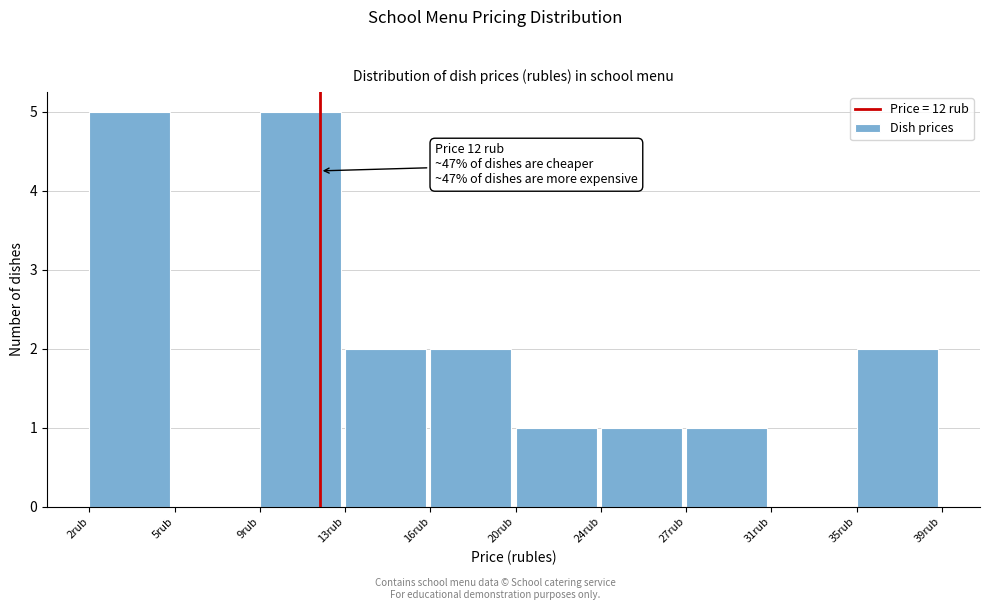

Reading left to right, transcribe all the data shown in this chart.

2rub=5	5rub=0	9rub=5	13rub=2	16rub=2	20rub=1	24rub=1	27rub=1	31rub=0	35rub=2